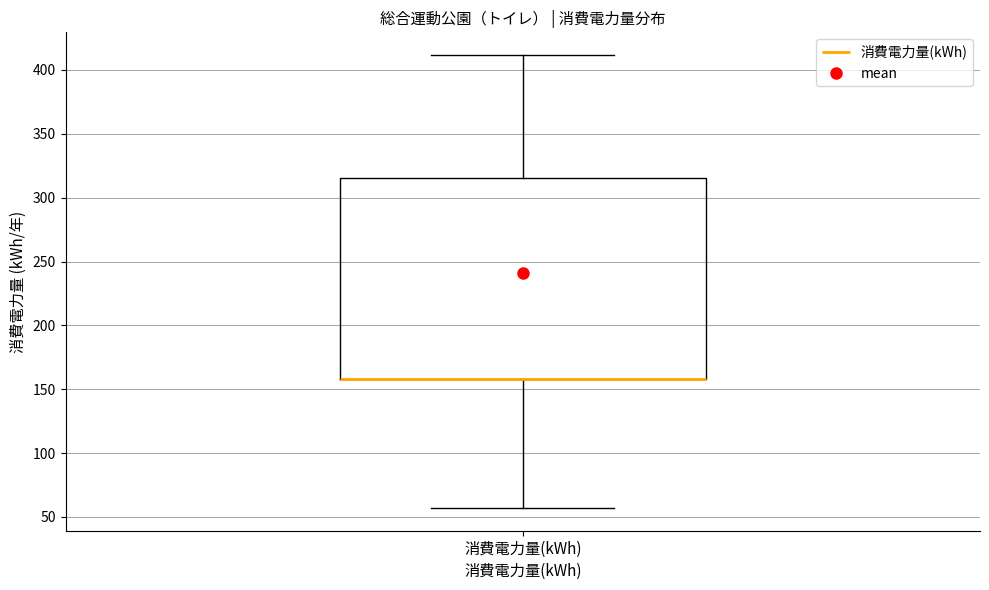

Read this box plot against the y-axis: the position of the median line, the range covered by the box, and the ends of both whiskers. The values are not printed on the chart, so give them approximately, as read against the axis.

median 160 (drawn on the box's lower edge), box 160 to 315, whiskers 55 to 410